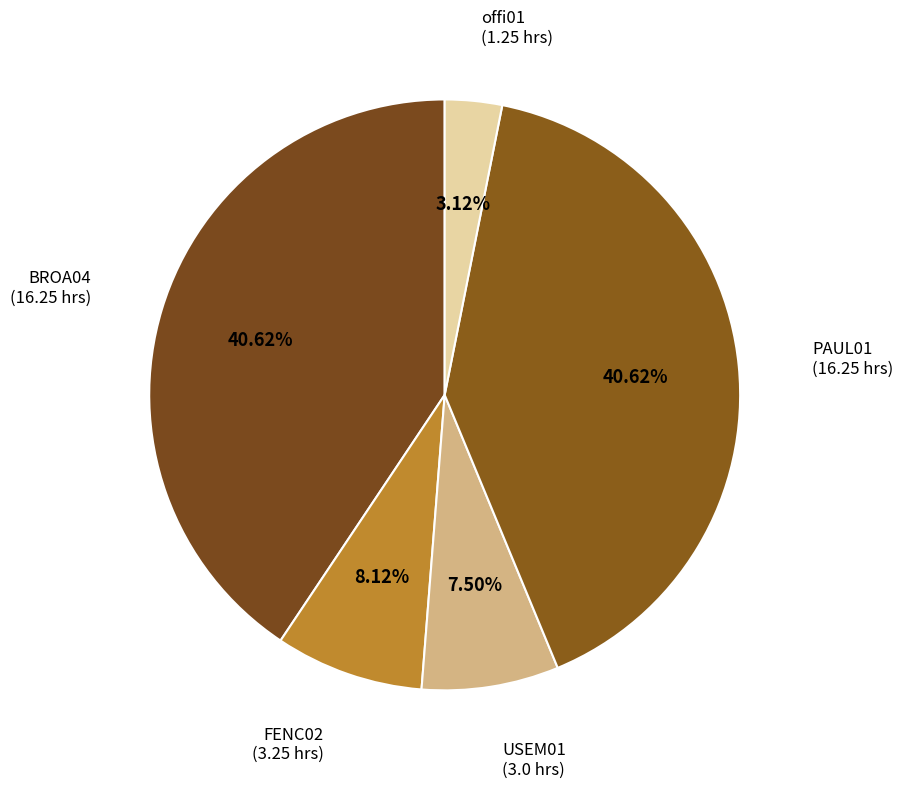

What is the smallest slice in the pie chart?

offi01